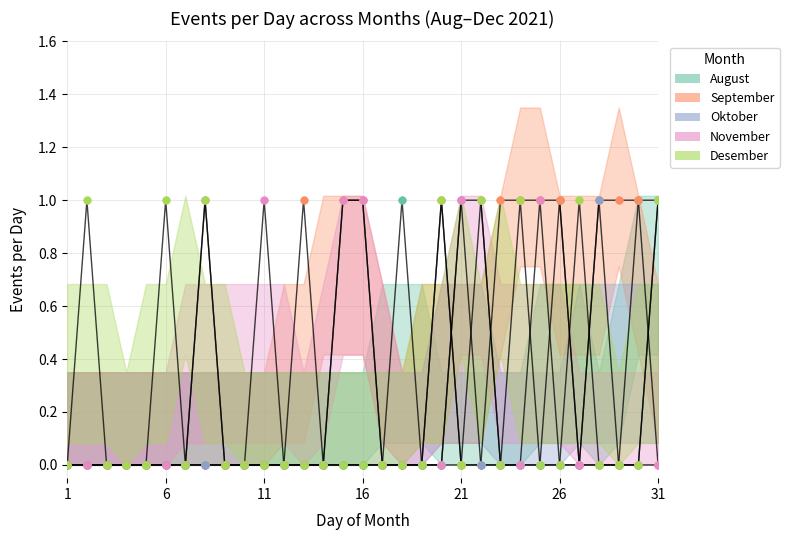

Which series contains the lowest Y value?

August